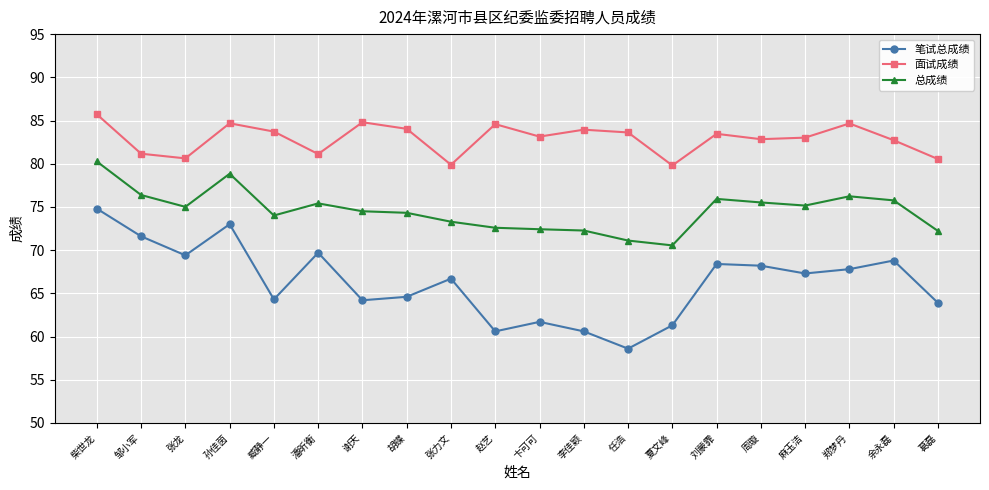

What is the label of the 15th point from the left?

刘蒙霏